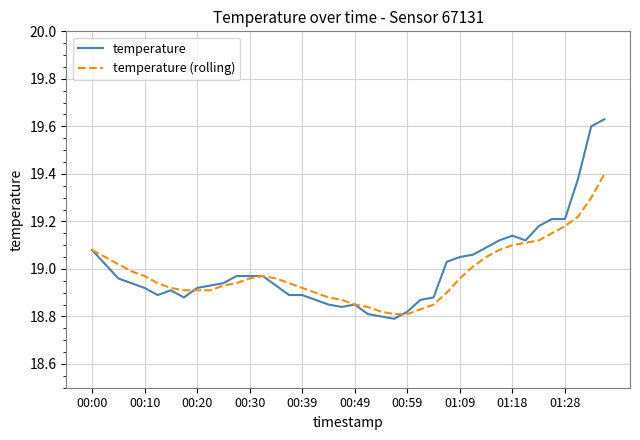

Which series has the largest range (max minus min)?

temperature